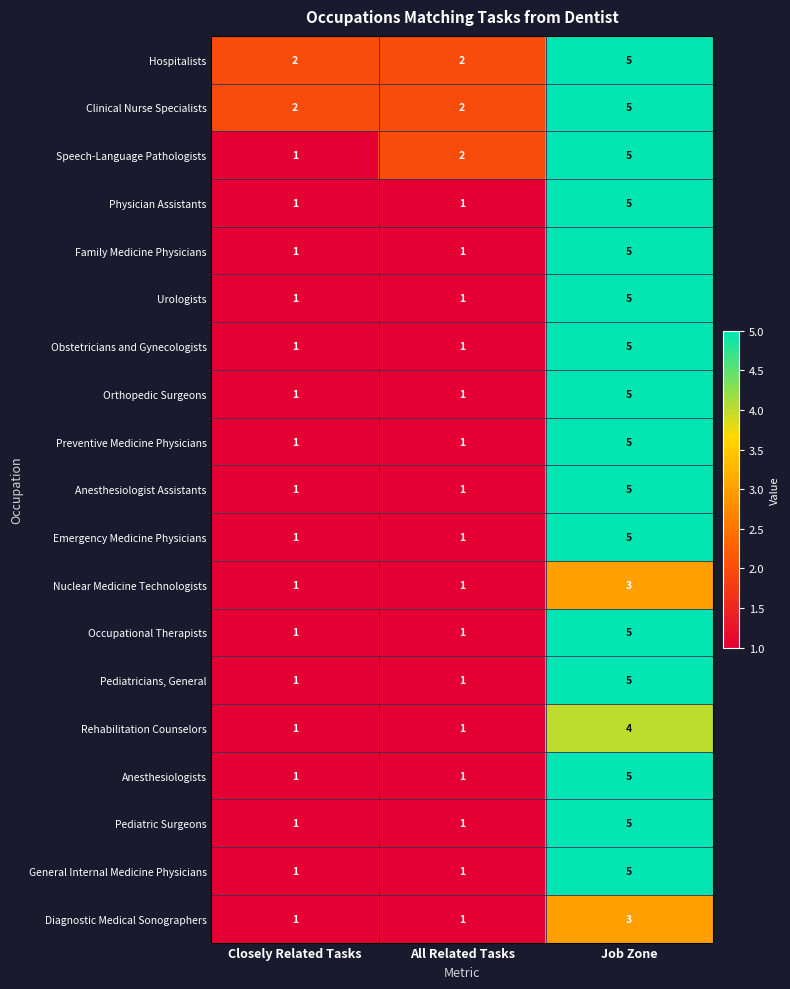

How many Nuclear Medicine Technologists values are between 1 and 3?

3